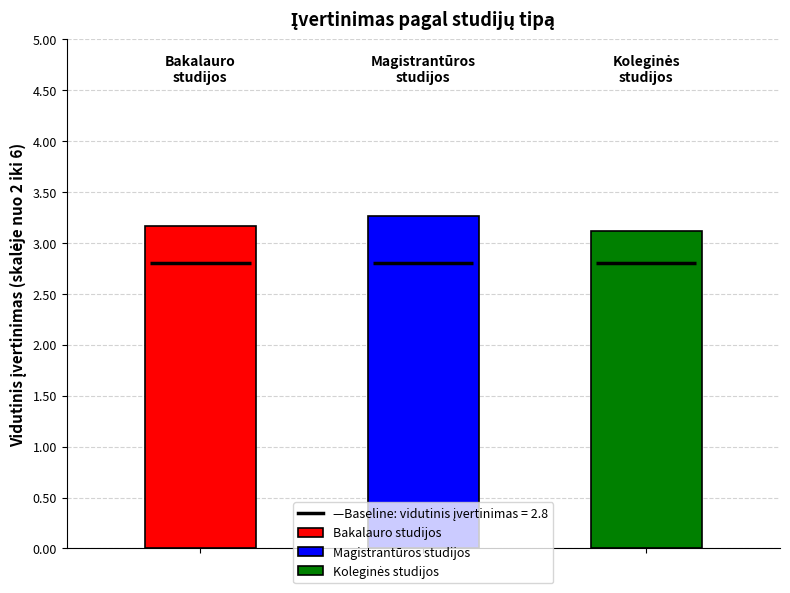

How many bars are there in each group?

3